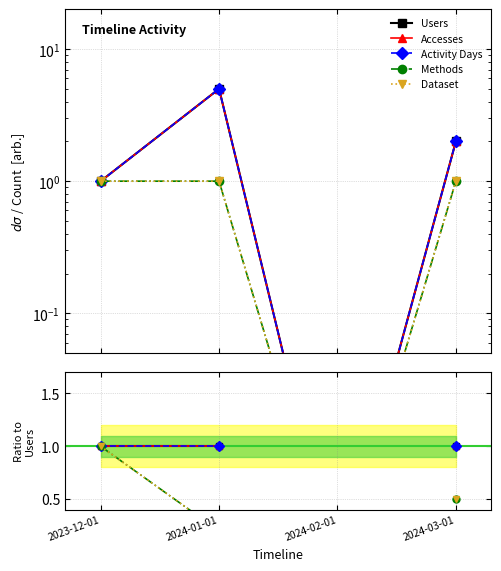

What are all the series names shown in the legend?

Users, Accesses, Activity Days, Methods, Dataset